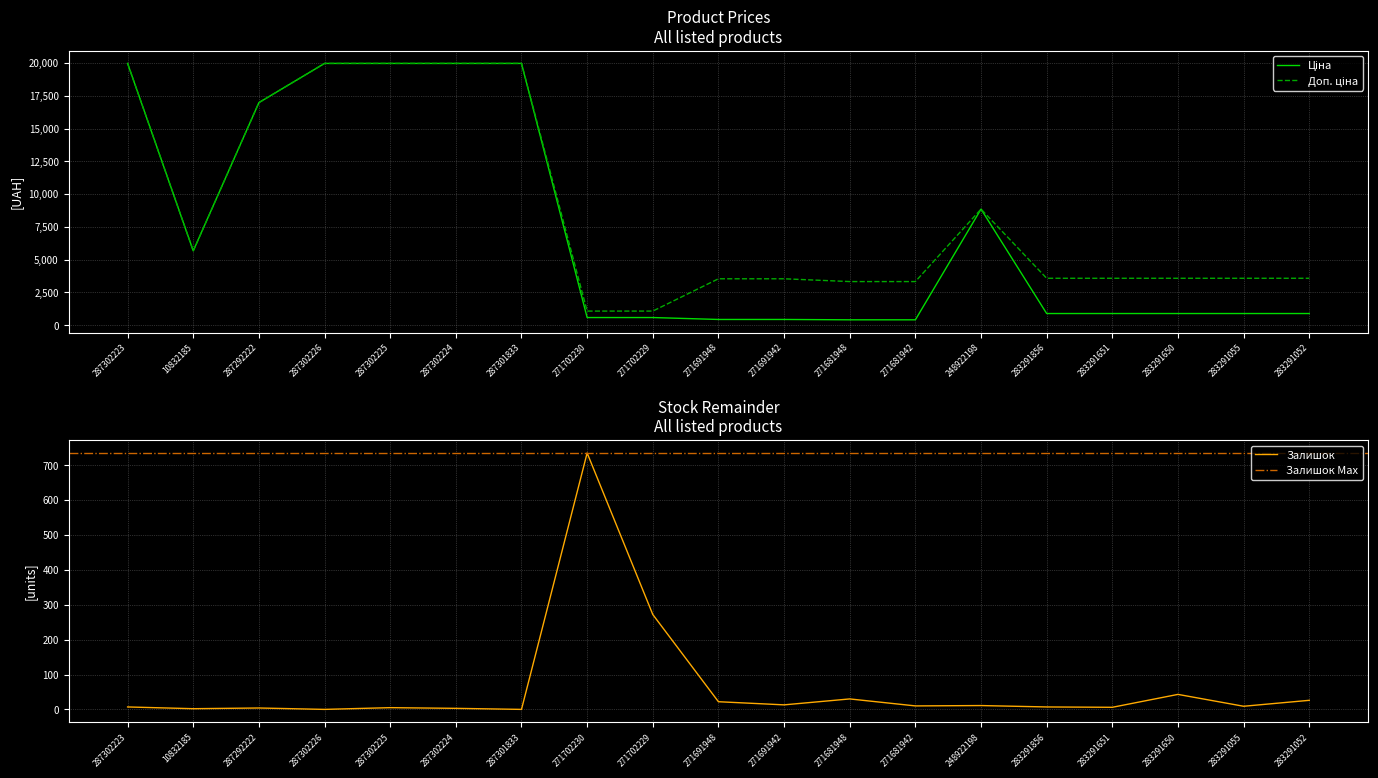

What is the label of the 10th point from the left?

271691948